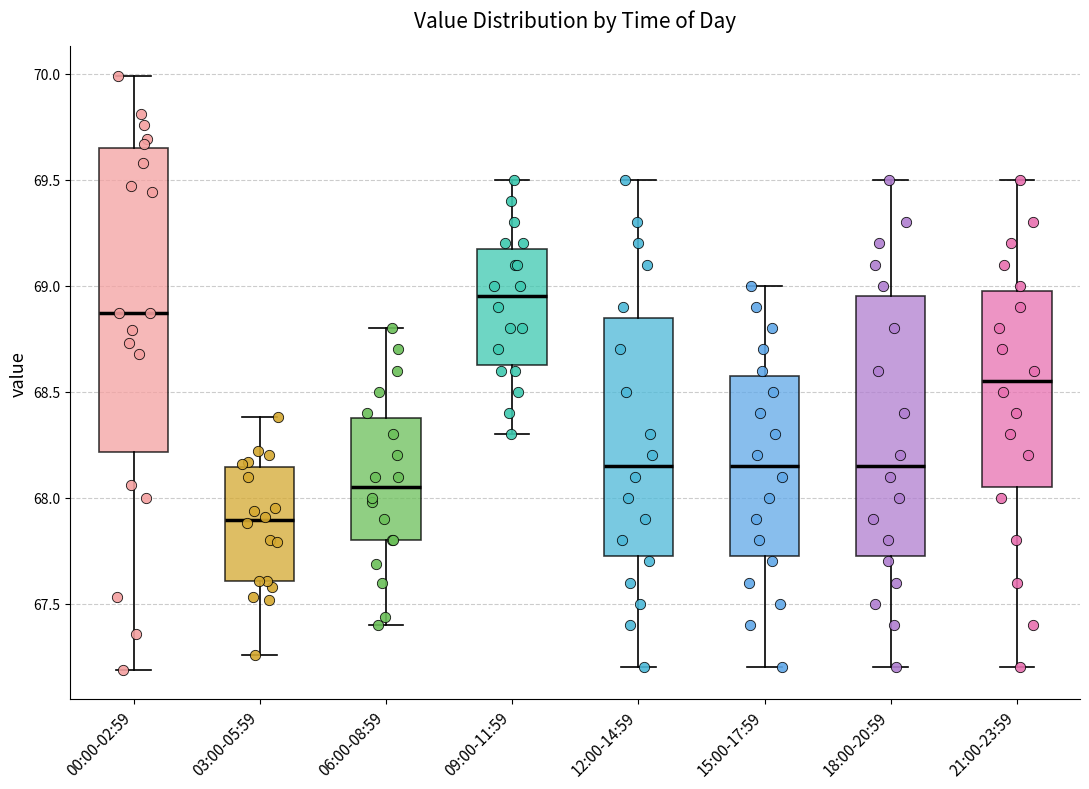

Reading left to right, read every box against the y-axis: the position of its median line, the range the box covers, and the ends of its whiskers. The values are not printed on the chart, so give them approximately, as read against the axis.

00:00-02:59: median 68.85, box 68.20 to 69.65, whiskers 67.20 to 70.00
03:00-05:59: median 67.90, box 67.60 to 68.15, whiskers 67.25 to 68.40
06:00-08:59: median 68.05, box 67.80 to 68.40, whiskers 67.40 to 68.80
09:00-11:59: median 68.95, box 68.65 to 69.20, whiskers 68.30 to 69.50
12:00-14:59: median 68.15, box 67.75 to 68.85, whiskers 67.20 to 69.50
15:00-17:59: median 68.15, box 67.75 to 68.60, whiskers 67.20 to 69.00
18:00-20:59: median 68.15, box 67.75 to 68.95, whiskers 67.20 to 69.50
21:00-23:59: median 68.55, box 68.05 to 69.00, whiskers 67.20 to 69.50